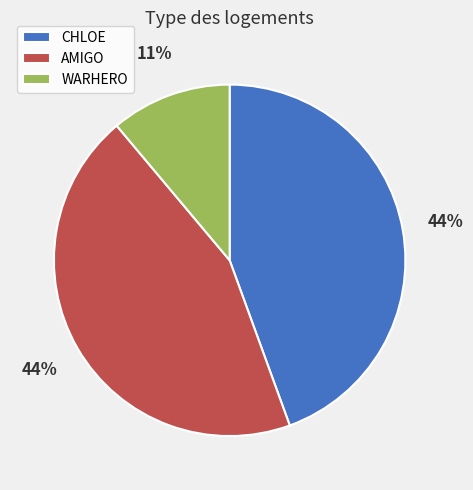

What is the smallest slice in the pie chart?

WARHERO